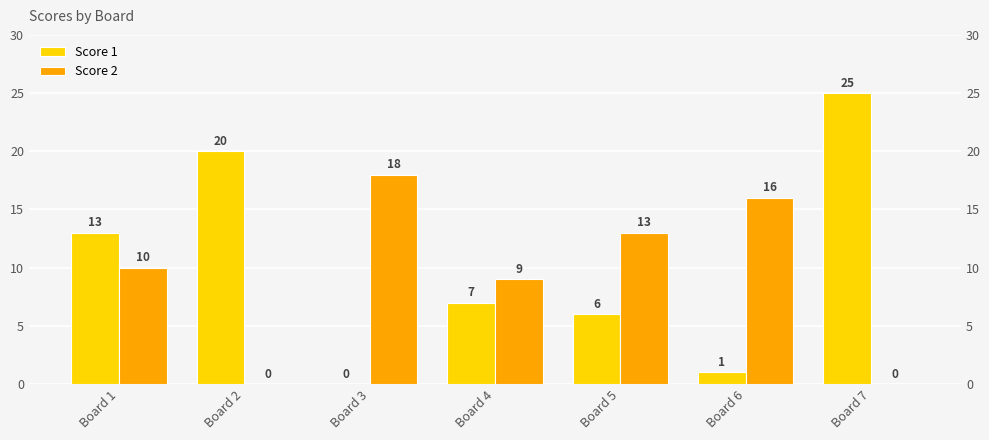

List the series in order of their peak value, highest first.

Score 1, Score 2